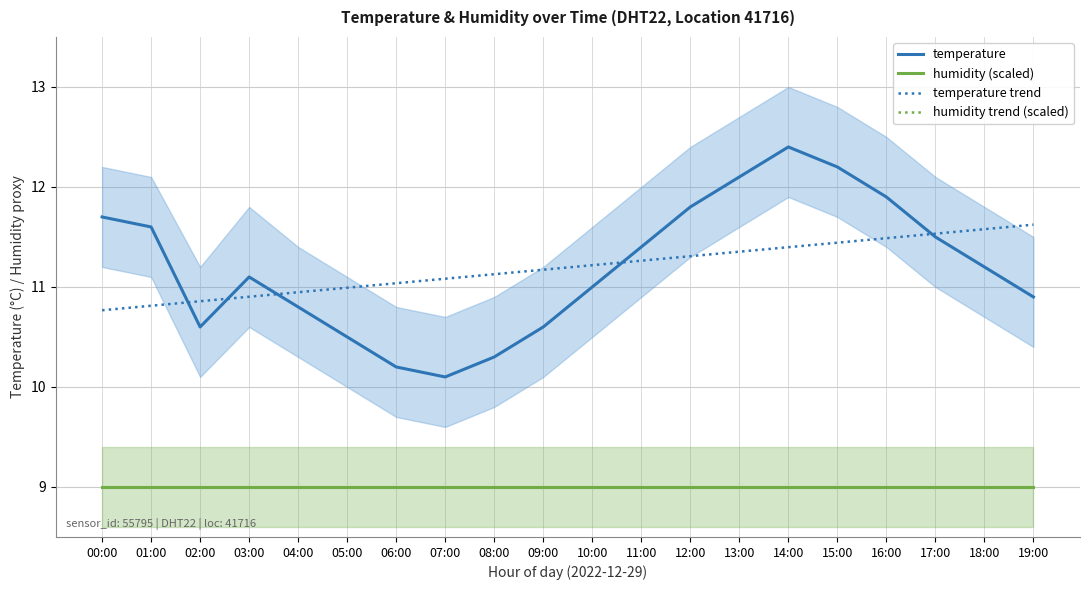

Rank the categories by humidity trend (scaled) value from lowest to highest.

08:00, 09:00, 10:00, 11:00, 12:00, 13:00, 14:00, 15:00, 16:00, 17:00, 18:00, 19:00, 00:00, 01:00, 02:00, 03:00, 04:00, 05:00, 06:00, 07:00